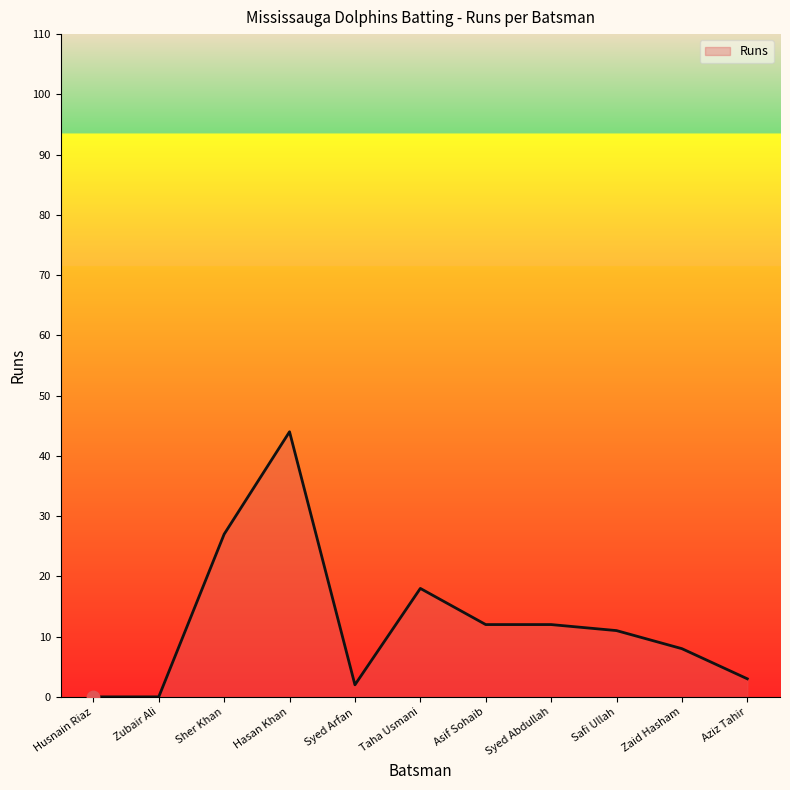

Between Zaid Hasham and Syed Arfan, which is larger?

Zaid Hasham